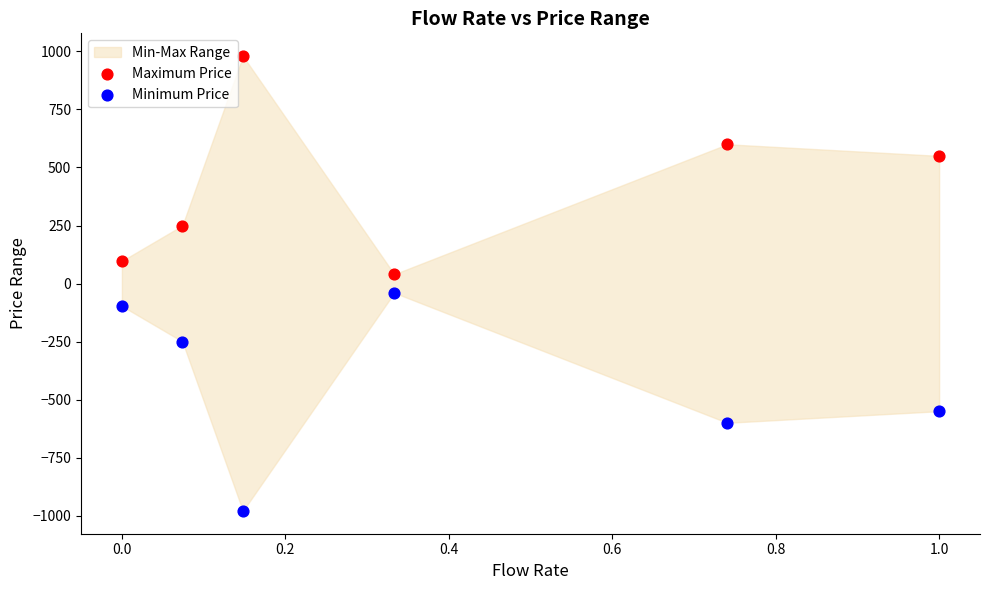

Which series contains the lowest Y value?

Minimum Price